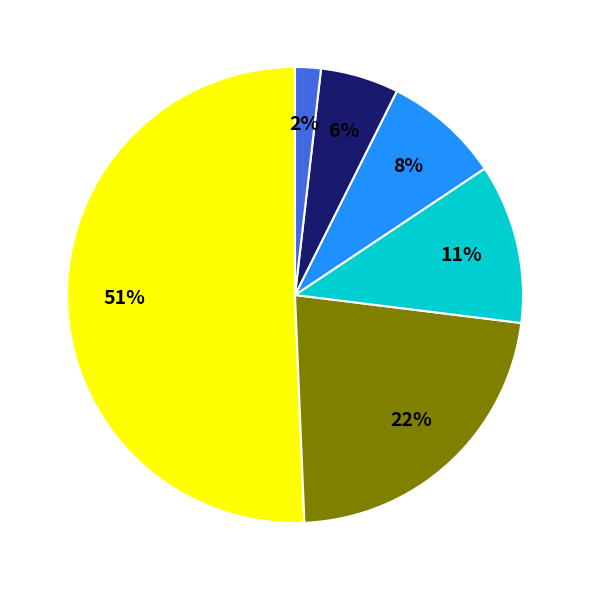

To the nearest percent, what is the difference between the largest and smallest slice percentages?

49%